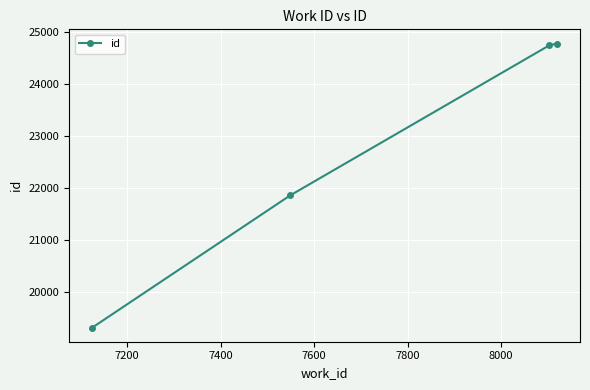

Count the number of data series in this chart.

1